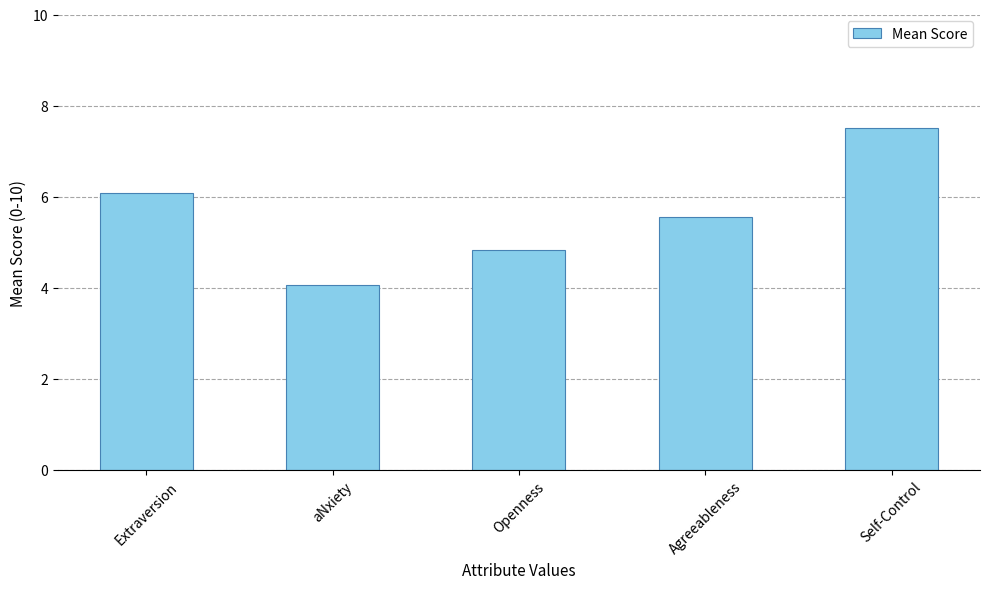

Are the bars horizontal?

No